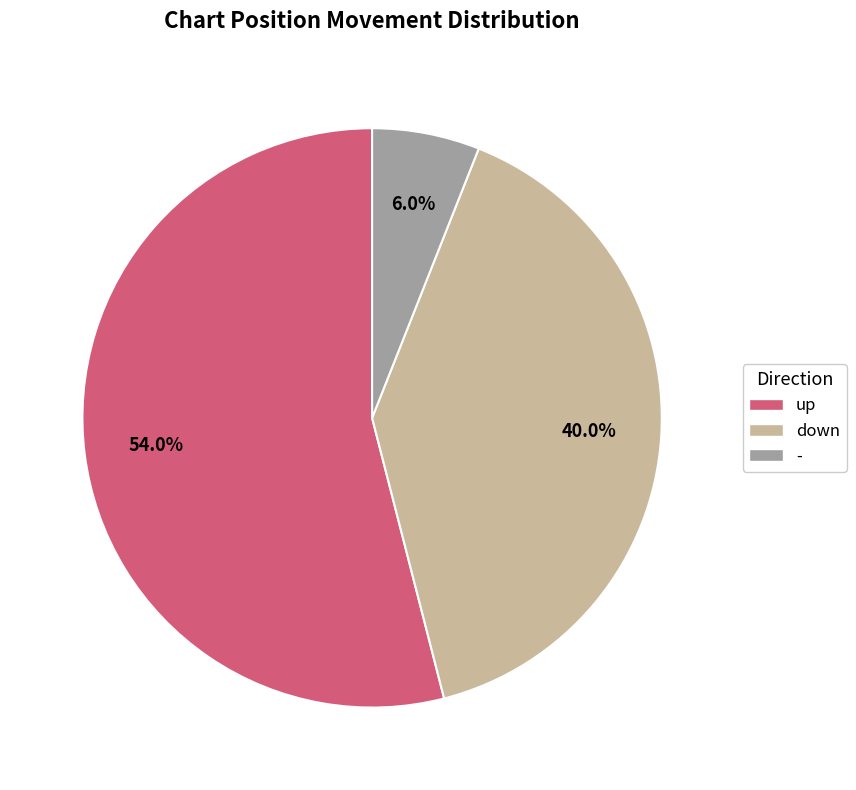

Rank the categories by value from lowest to highest.

-, down, up